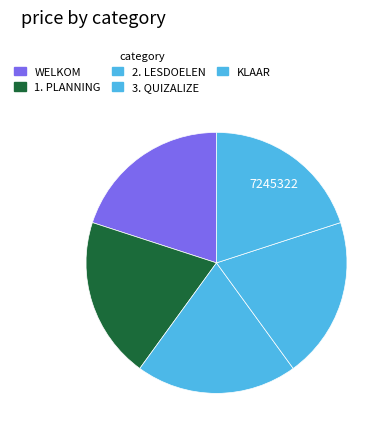

What percentage is the 3. QUIZALIZE slice, to the nearest percent?

20%